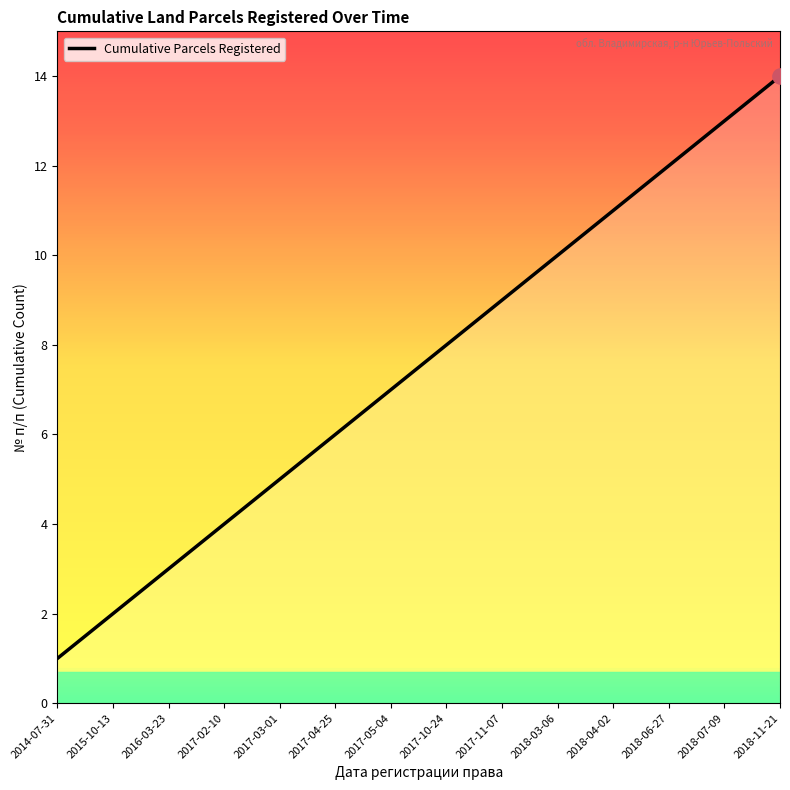

What is the change in value from 2017-02-10 to 2017-05-04?

+3